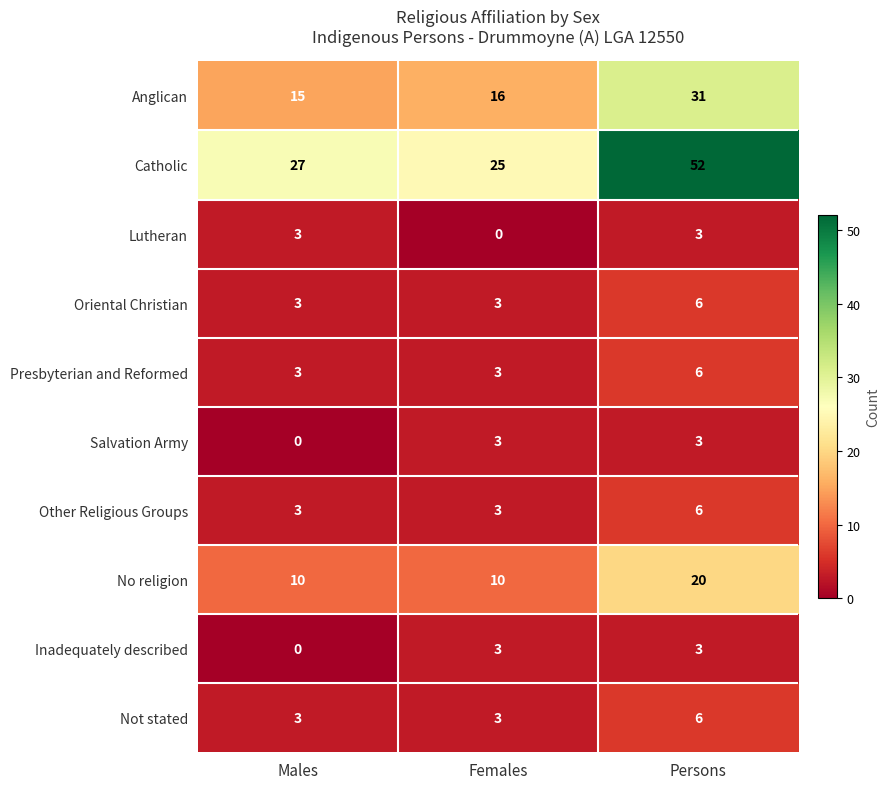

What is the difference between the maximum and minimum values in the Anglican series?

16